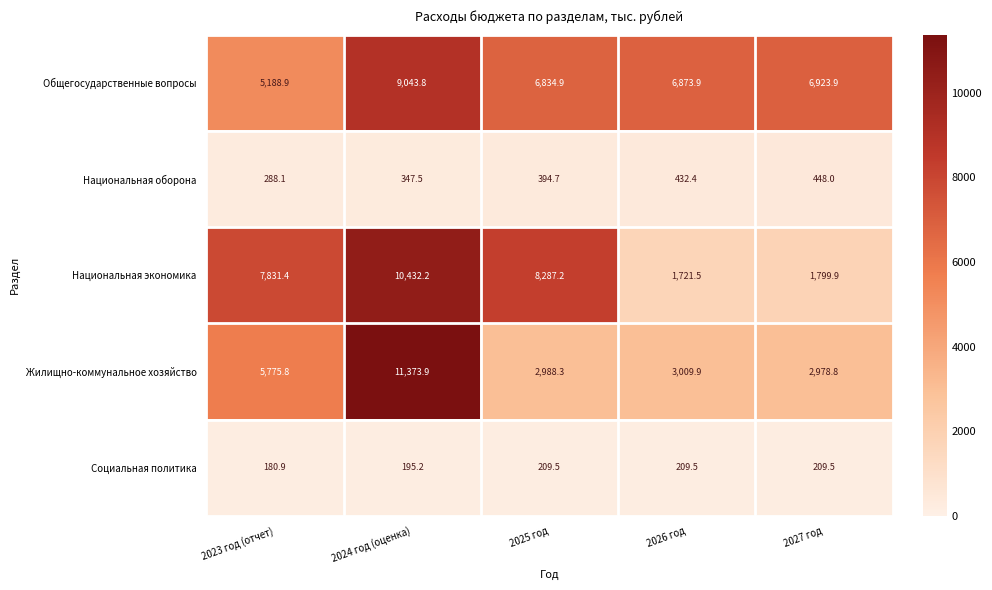

What is the greatest value displayed?

11373.9